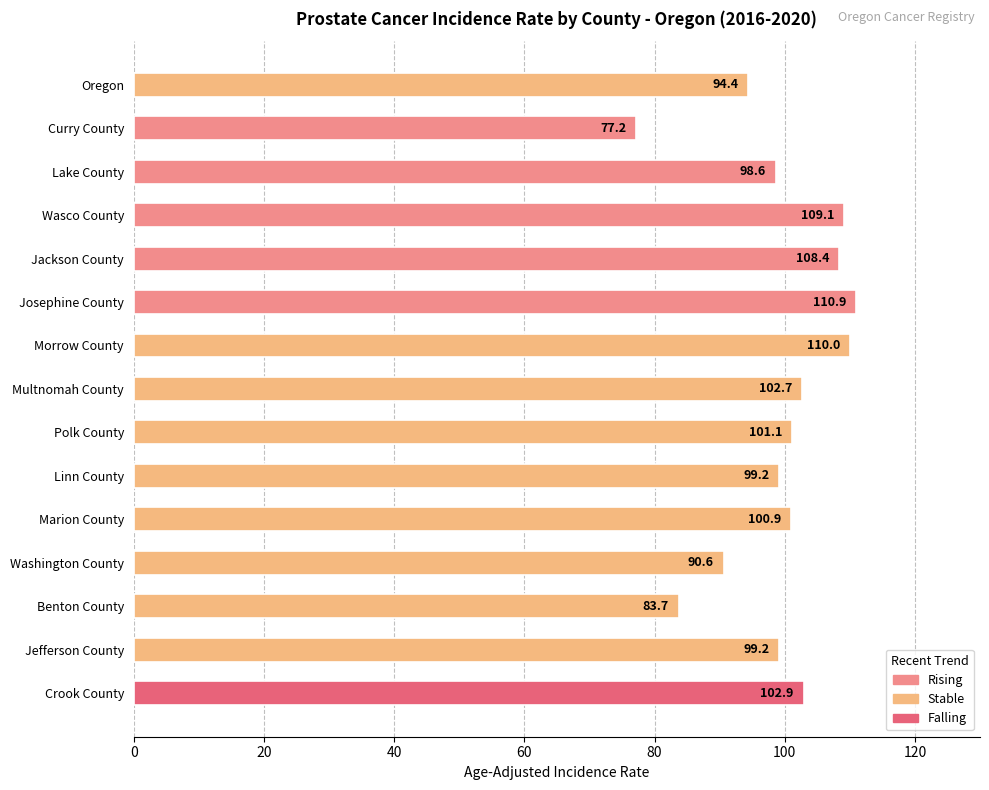

Approximately how many times larger is the value at Polk County compared to Josephine County?

0.9